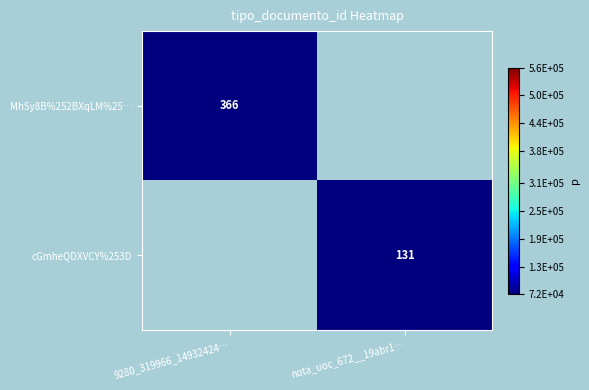

The MhSy8B%252BXqLM%25… series shows 204 at 9280_319966_14932424…. True or false?

False